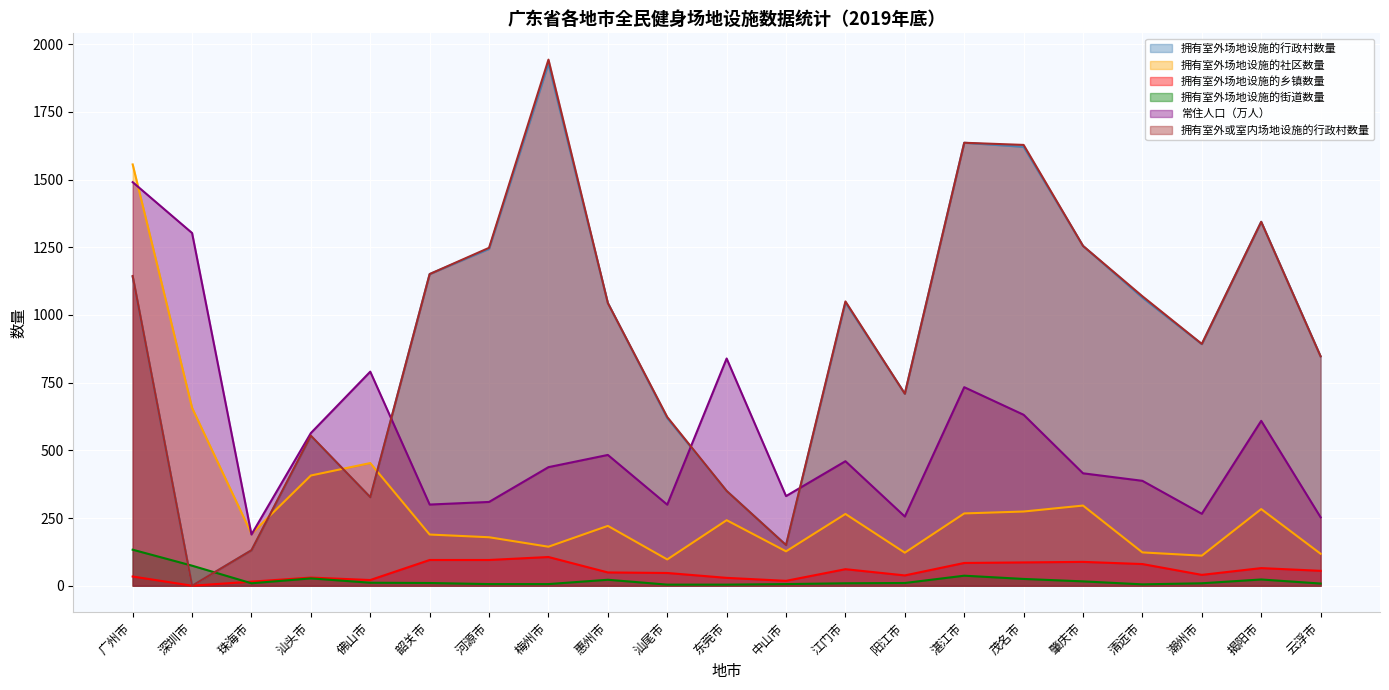

Which series ends up on top after the final intersection of 常住人口（万人） and 拥有室外场地设施的社区数量?

常住人口（万人）